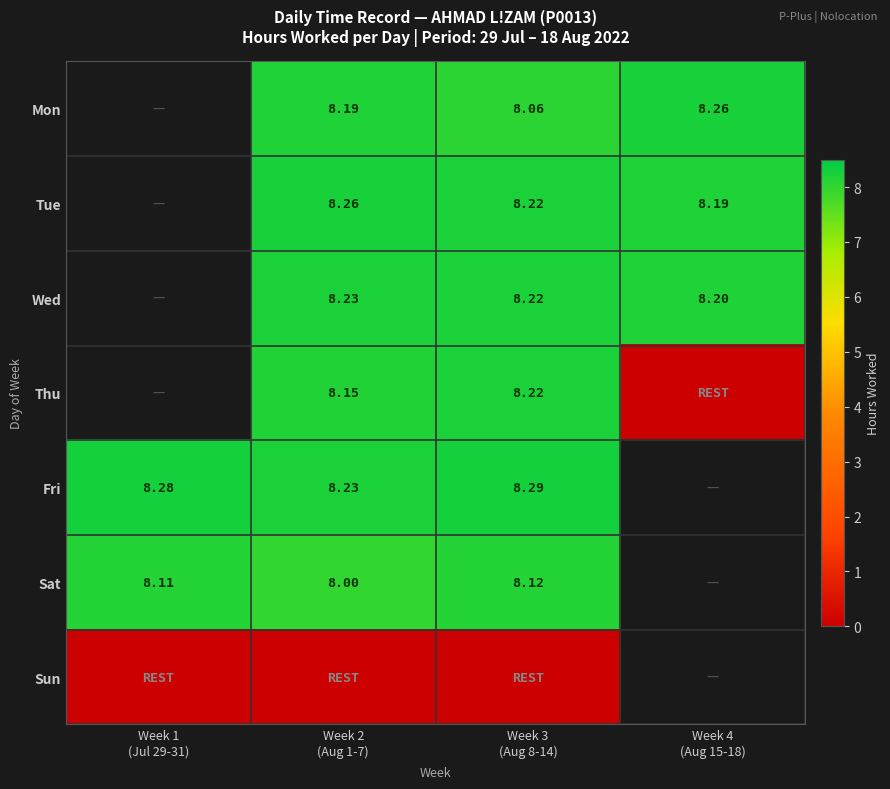

How many values in Sat are above zero?

3